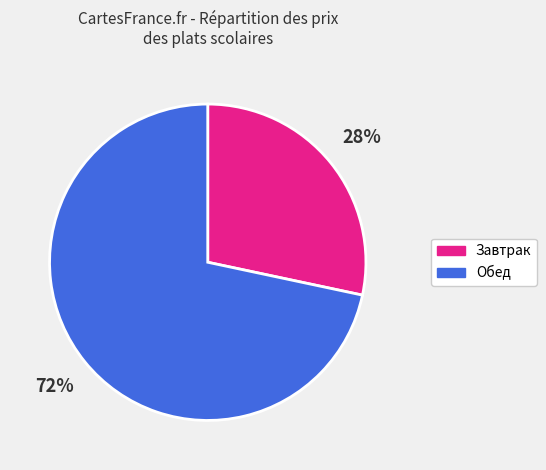

Is it true that Завтрак is 28% of the pie?

True